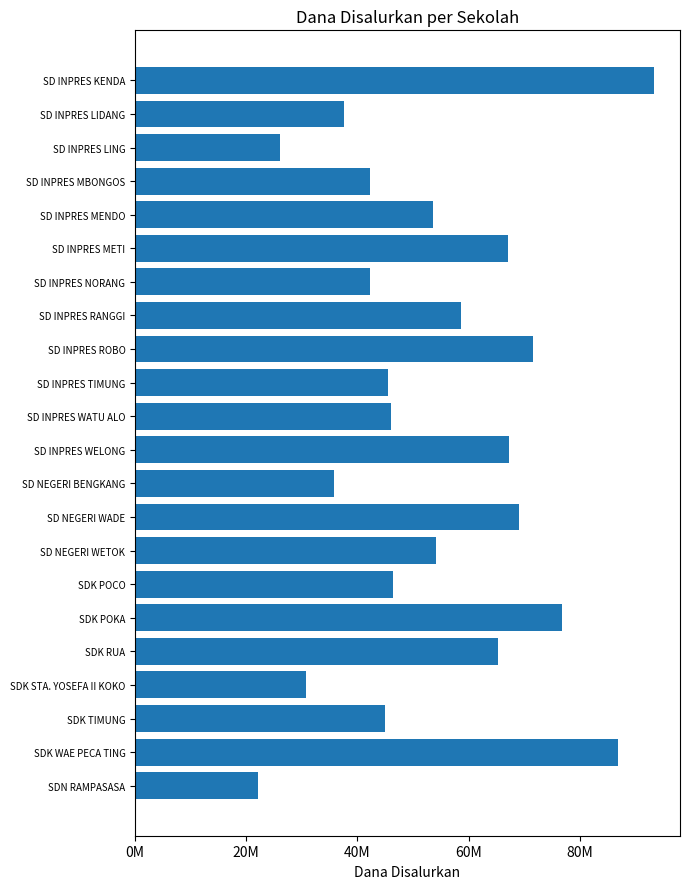

Does the chart contain stacked bars?

No